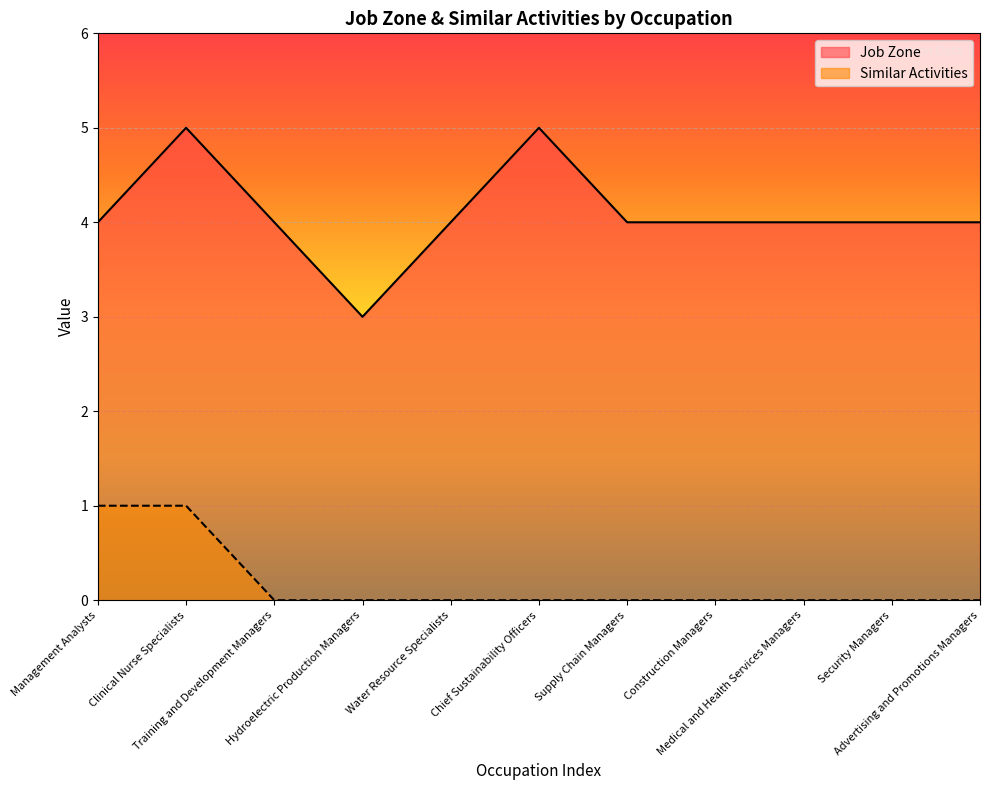

What is the difference between the second highest and second lowest values in the Job Zone series?

1